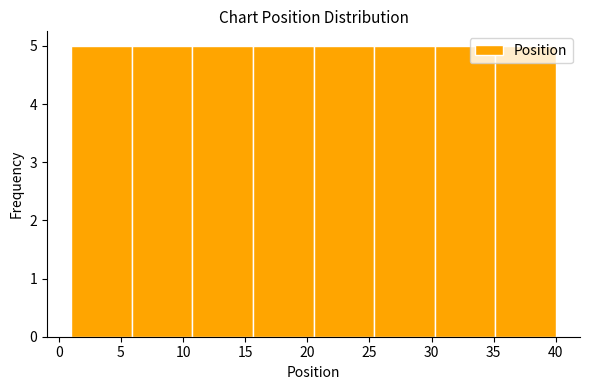

What is the height of the bar covering 20.5 to 25.5 on the x-axis? Neither the bar edges nor the heights are printed on the chart, so give them approximately, as read against the axes.

5